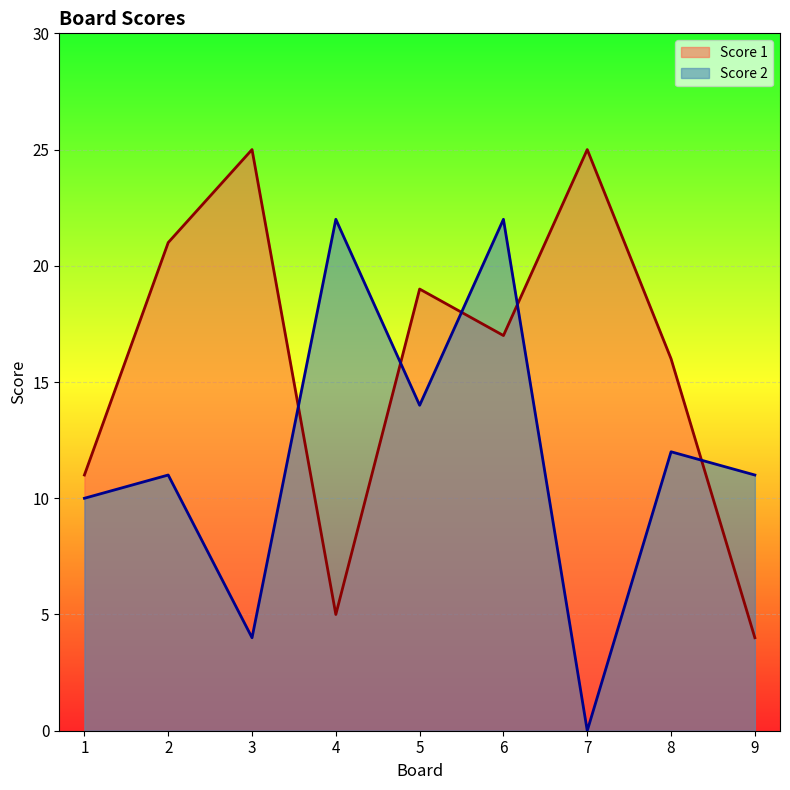

Reading left to right, what are all the values shown in this chart?

Score 1: 1=11	2=21	3=25	4=5	5=19	6=17	7=25	8=16	9=4
Score 2: 1=10	2=11	3=4	4=22	5=14	6=22	7=0	8=12	9=11